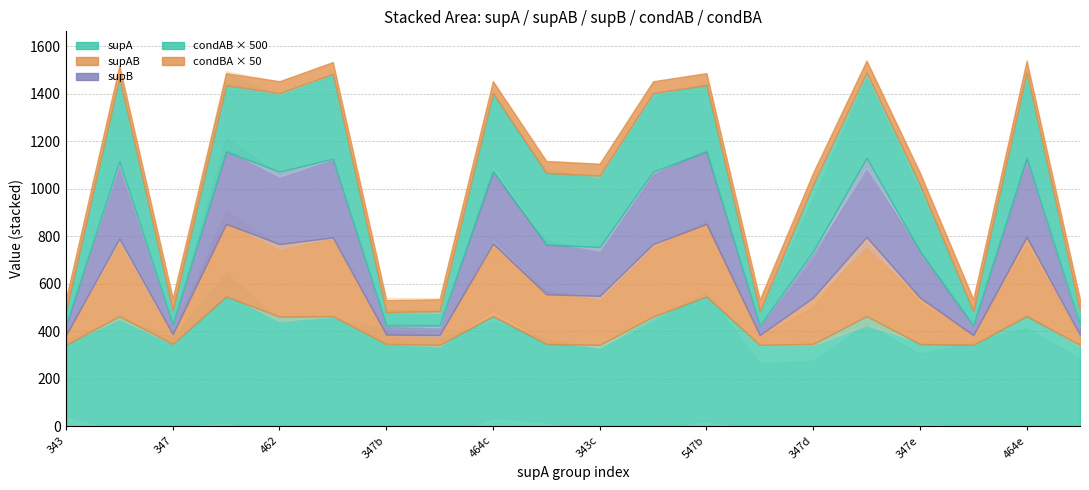

Is it true that condAB equals 0.9 at 18?

False